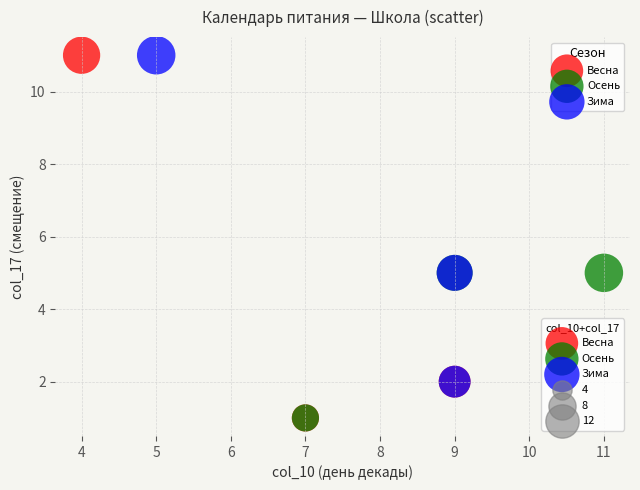

Which series has the largest Y range (max minus min)?

Весна